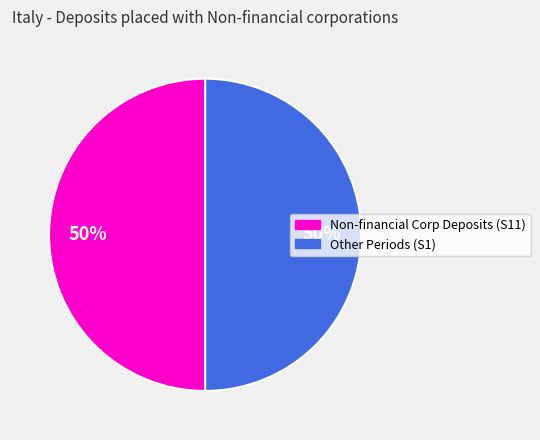

Is it true that Non-financial Corp Deposits (S11) is 44% of the pie?

False